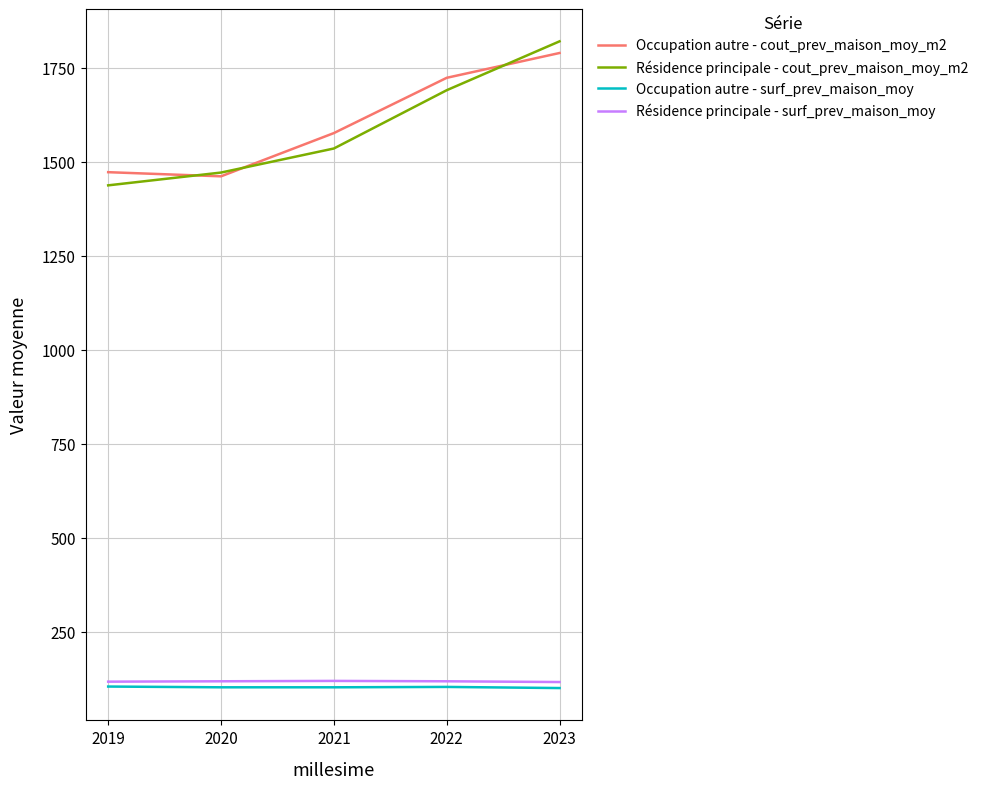

Is the value of Occupation autre - cout_prev_maison_moy_m2 at 2022 greater than the value of Occupation autre - surf_prev_maison_moy at 2023?

Yes